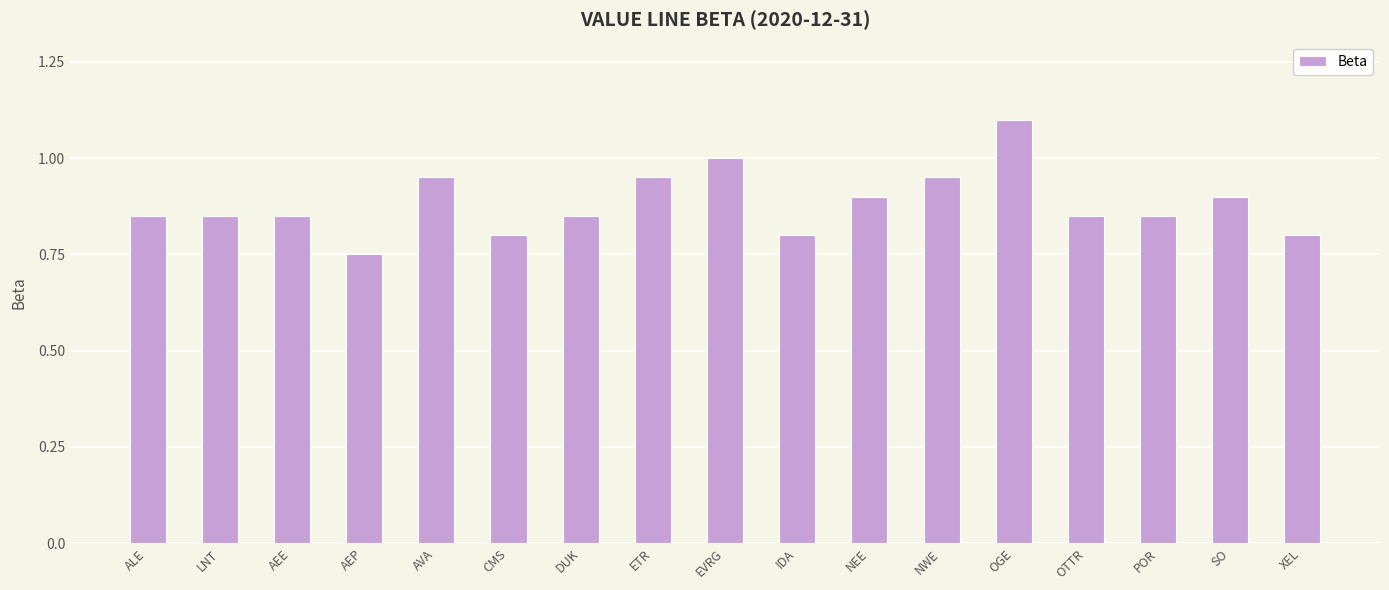

The chart shows a value of 0.8 at ALE. True or false?

True